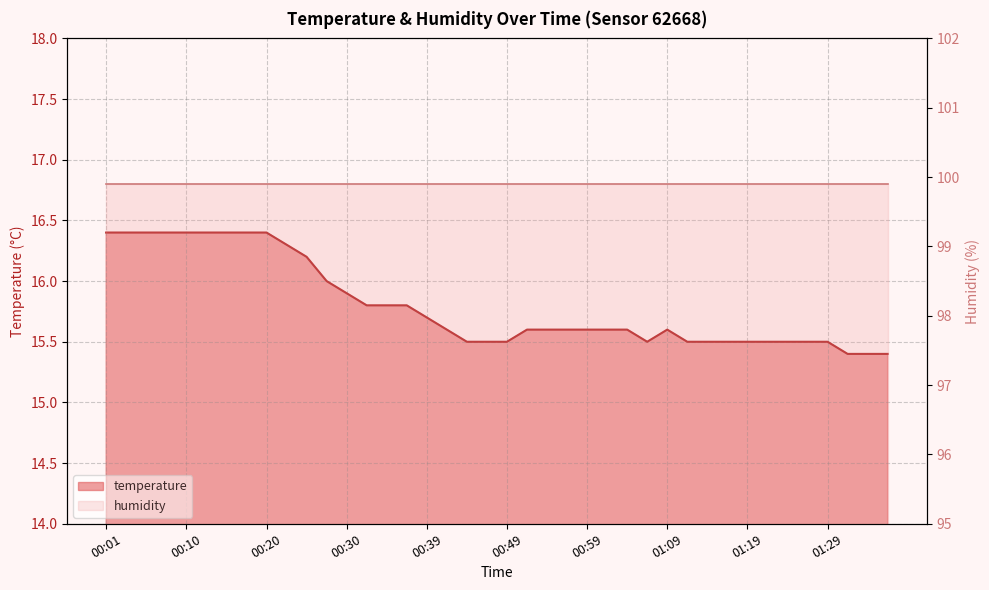

Rank the categories by value from lowest to highest.

01:31, 01:34, 01:36, 00:44, 00:47, 00:49, 01:06, 01:12, 01:14, 01:17, 01:19, 01:22, 01:24, 01:26, 01:29, 00:42, 00:51, 00:54, 00:56, 00:59, 01:01, 01:04, 01:09, 00:39, 00:32, 00:35, 00:37, 00:30, 00:27, 00:25, 00:22, 00:01, 00:03, 00:05, 00:08, 00:10, 00:13, 00:15, 00:18, 00:20